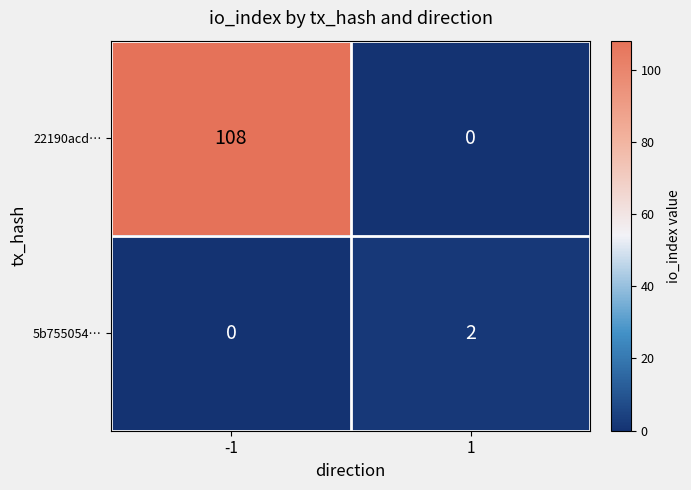

Rank the categories by 5b755054… value from lowest to highest.

-1, 1